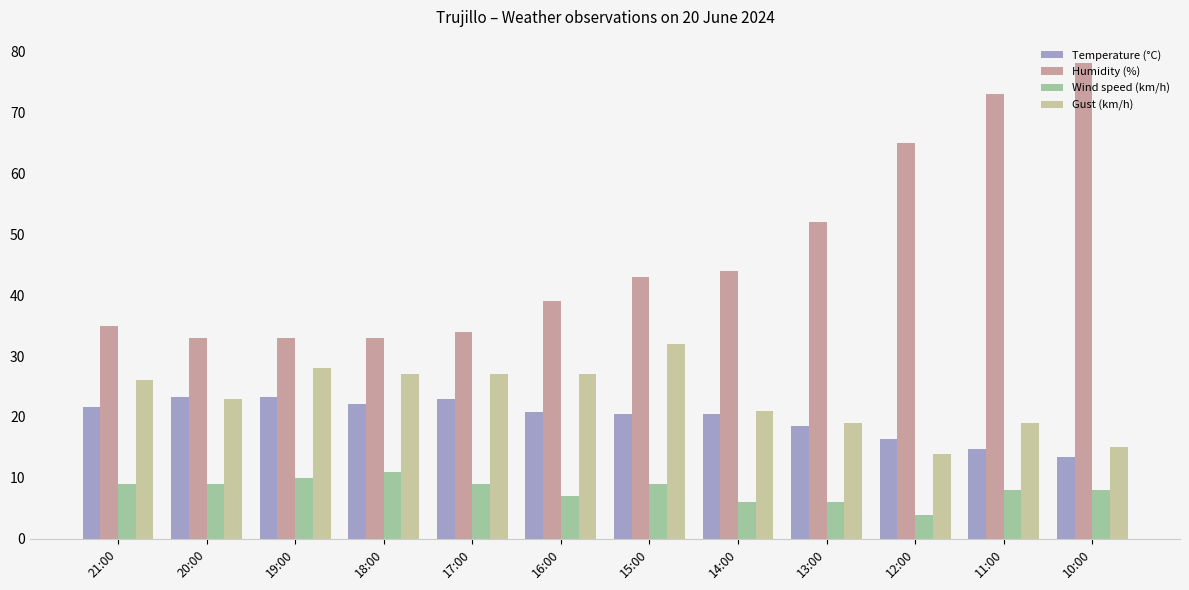

What is the total value across all series at 20:00?

88.3